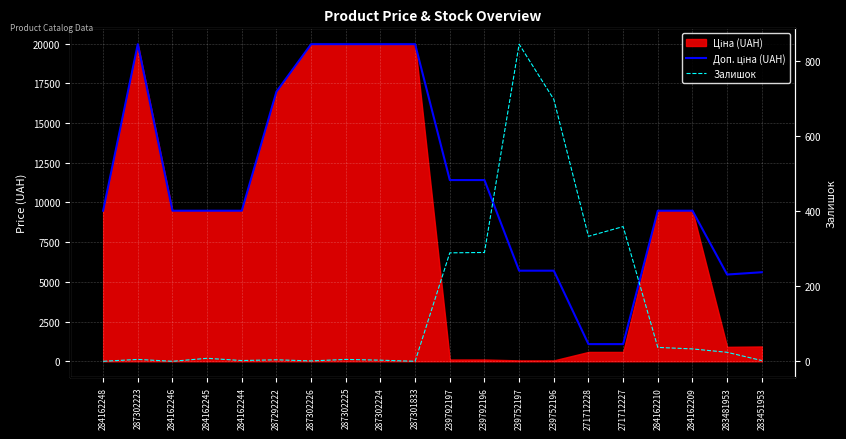

How many values in the Доп. ціна (UAH) series are below 9480?

6